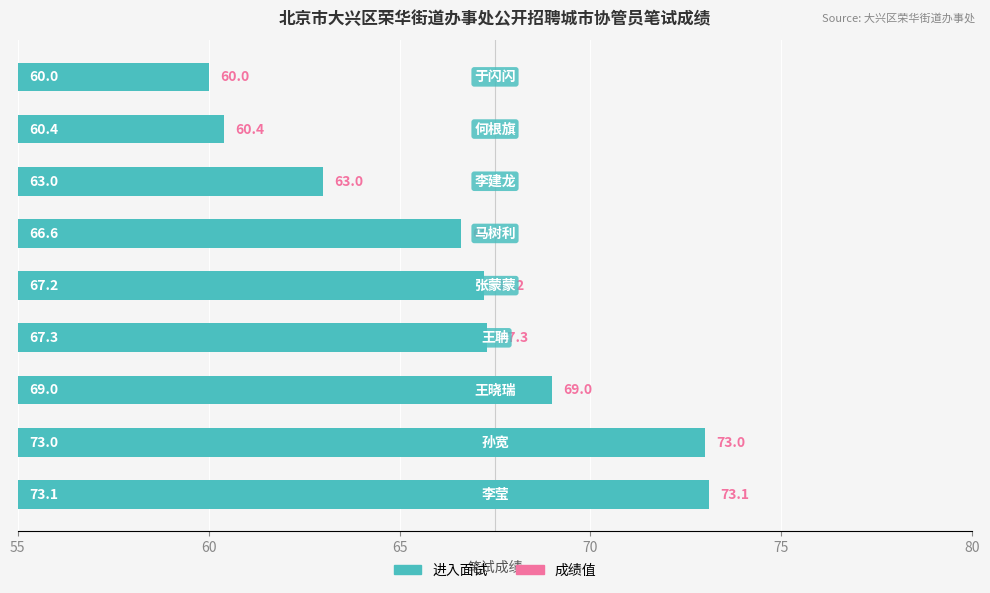

What is the difference between the maximum and minimum values?

13.1